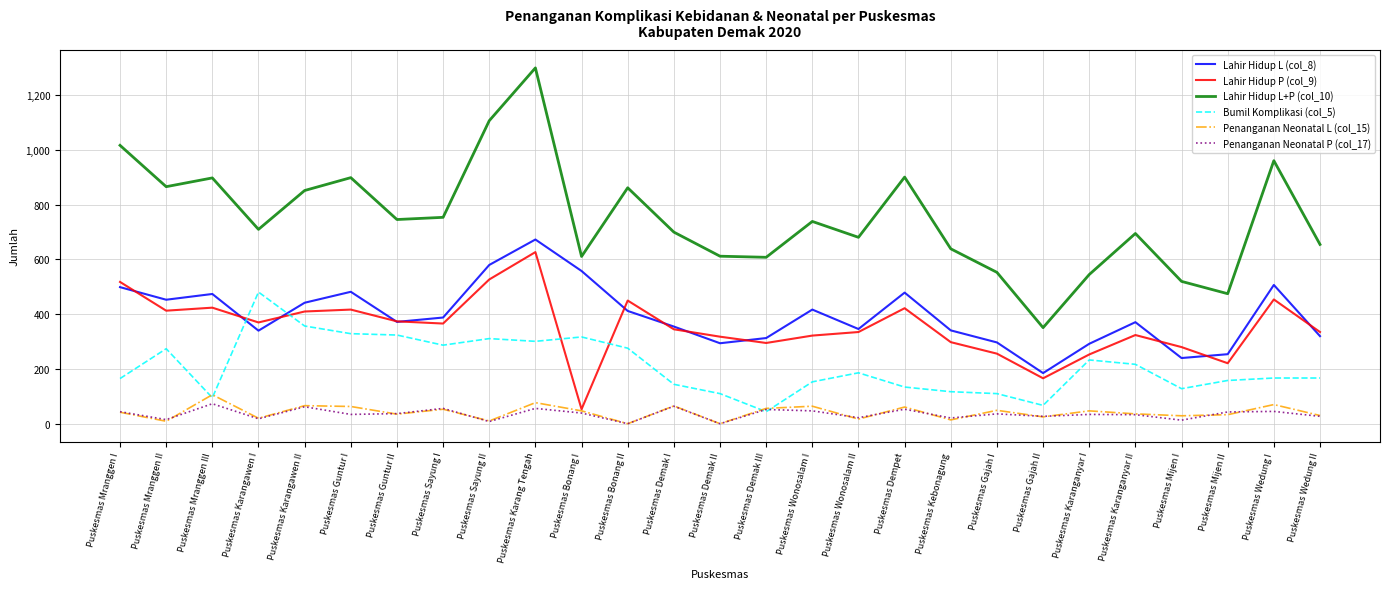

Which series has the largest range (max minus min)?

Lahir Hidup L+P (col_10)